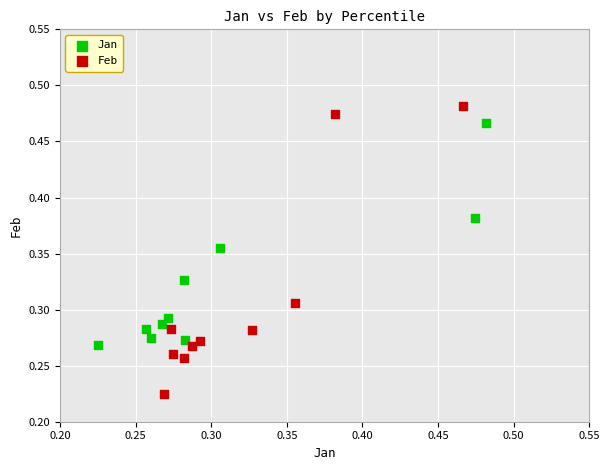

Which series has the widest spread of Y values?

Feb